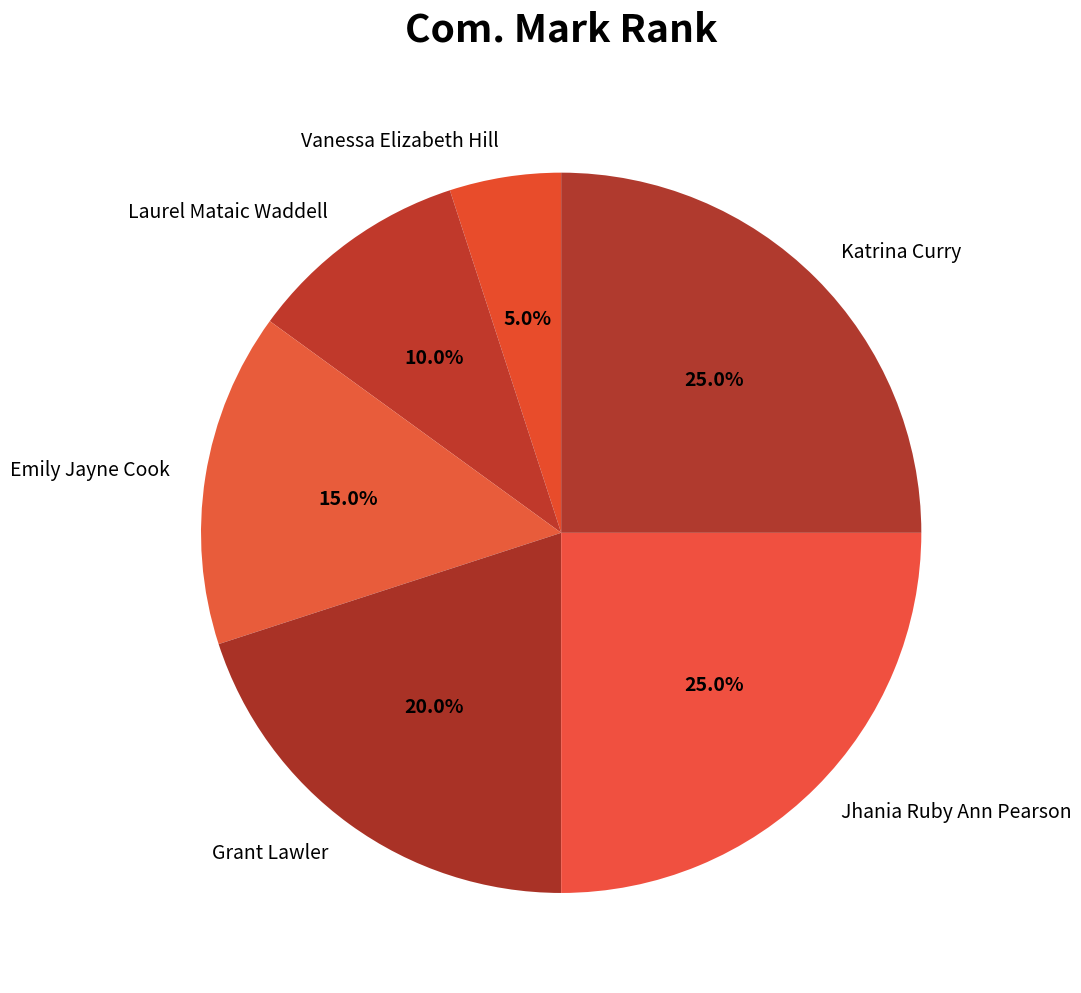

What is the ratio of the value at Jhania Ruby Ann Pearson to the value at Emily Jayne Cook?

1.7